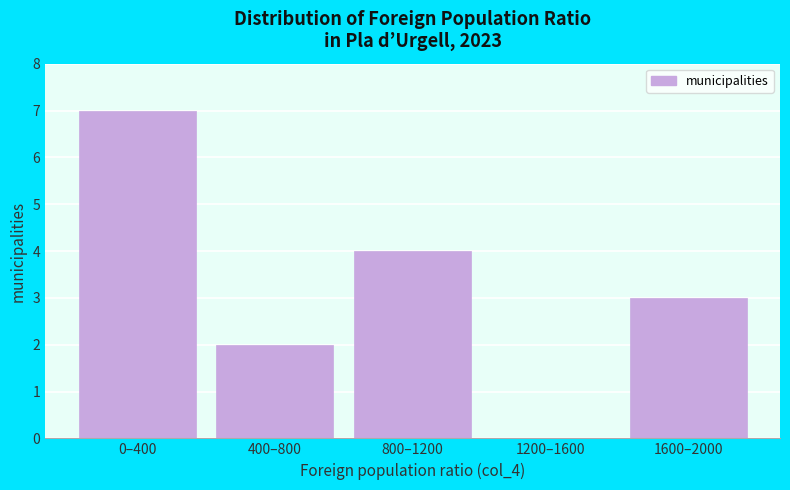

Reading right to left, extract all data points from this chart.

1600–2000=3	1200–1600=0	800–1200=4	400–800=2	0–400=7